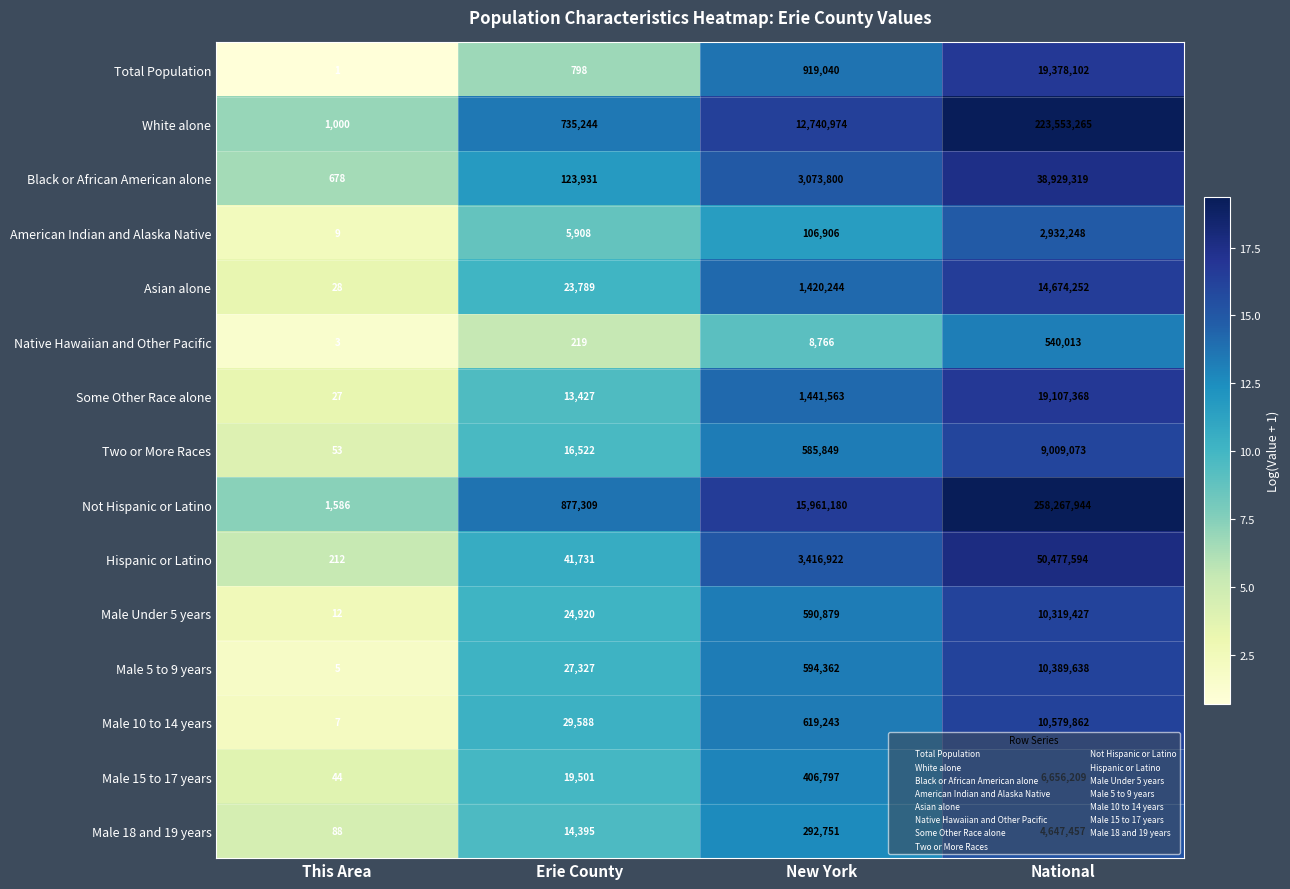

What is the total value across all series at New York?

42179276